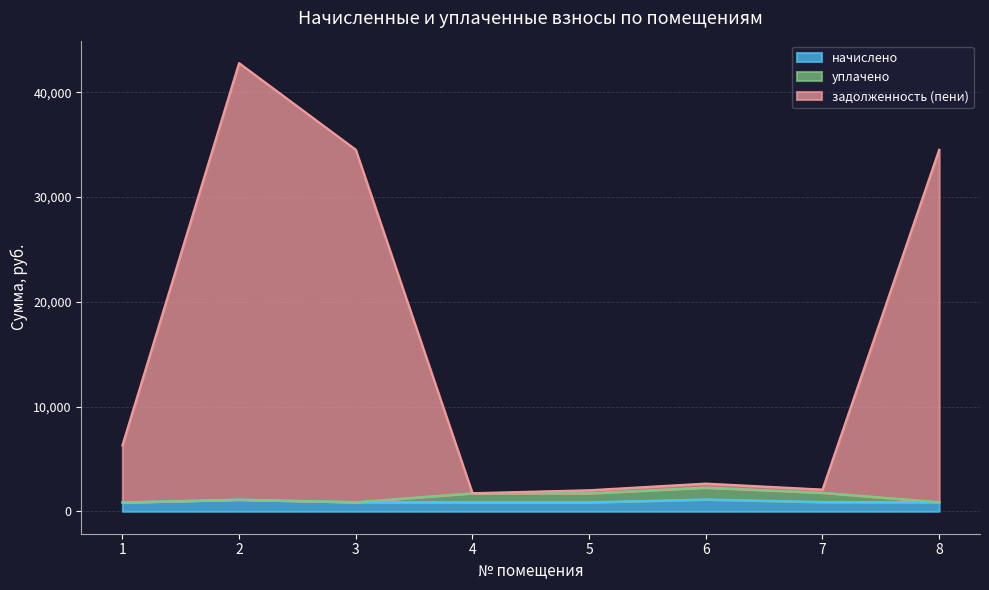

What is the highest value of the начислено series?

1134.5